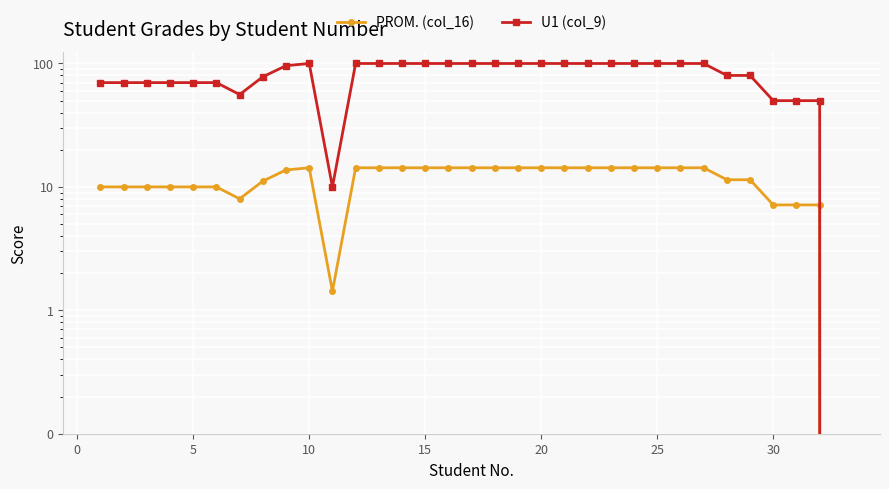

True or false: U1 (col_9) has more than 1 interior local peaks.

False